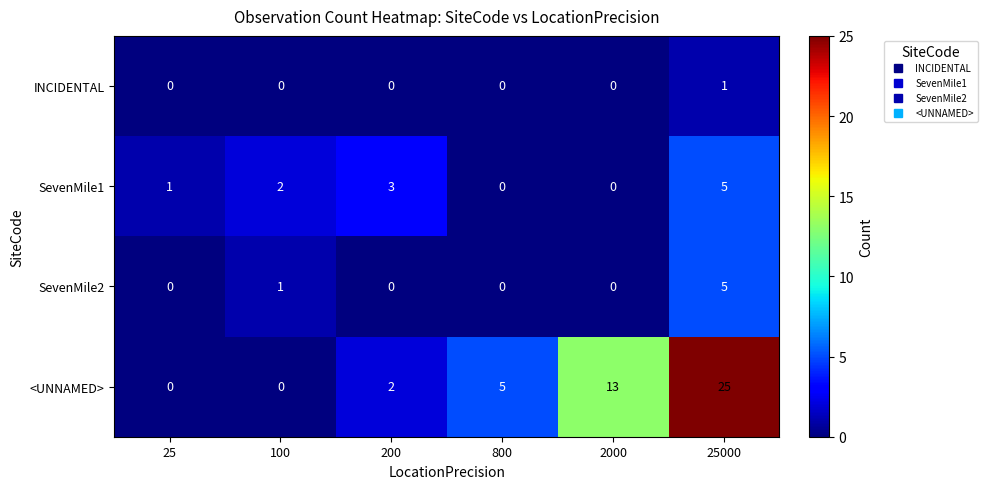

Which series has the largest range (max minus min)?

<UNNAMED>